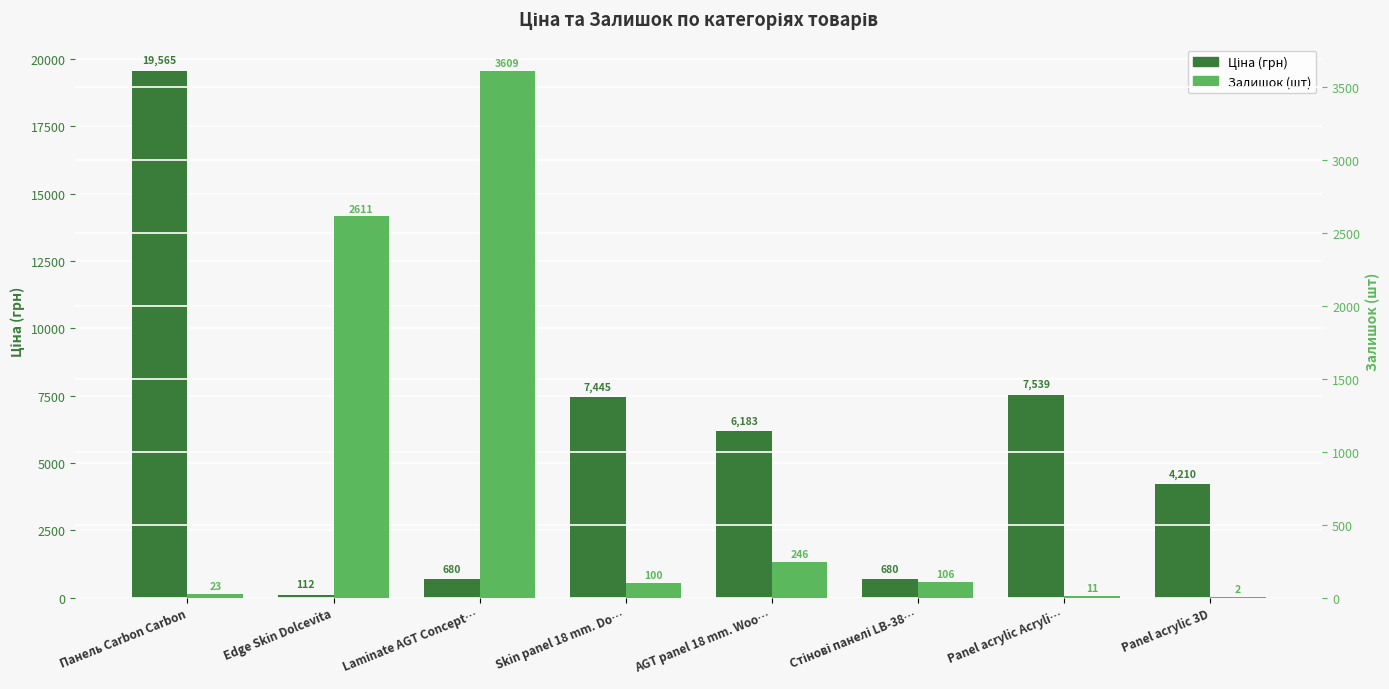

The value of Ціна (грн) at Стінові панелі LB-38… is 271.8. True or false?

False